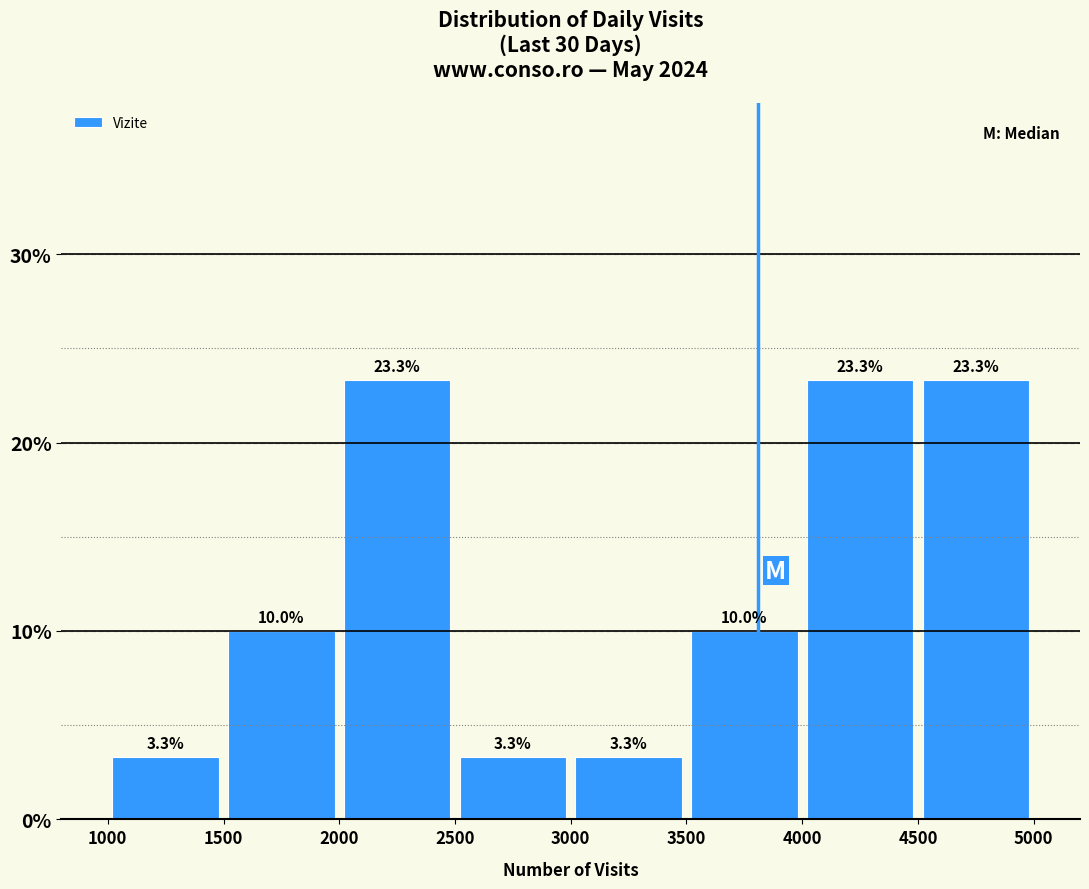

Reading left to right, transcribe this chart: for each bar, give the range it covers on the x-axis and its height.

1000 to 1500: 3.3
1500 to 2000: 10.0
2000 to 2500: 23.3
2500 to 3000: 3.3
3000 to 3500: 3.3
3500 to 4000: 10.0
4000 to 4500: 23.3
4500 to 5000: 23.3